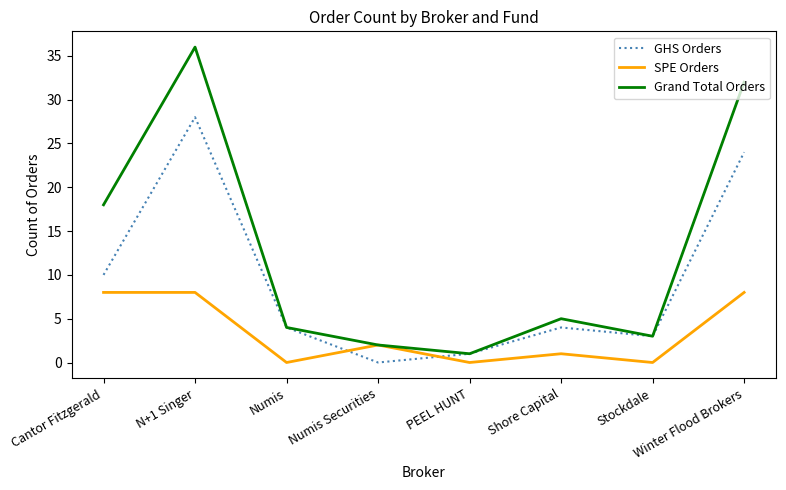

List the series in order of their overall mean, highest first.

Grand Total Orders, GHS Orders, SPE Orders